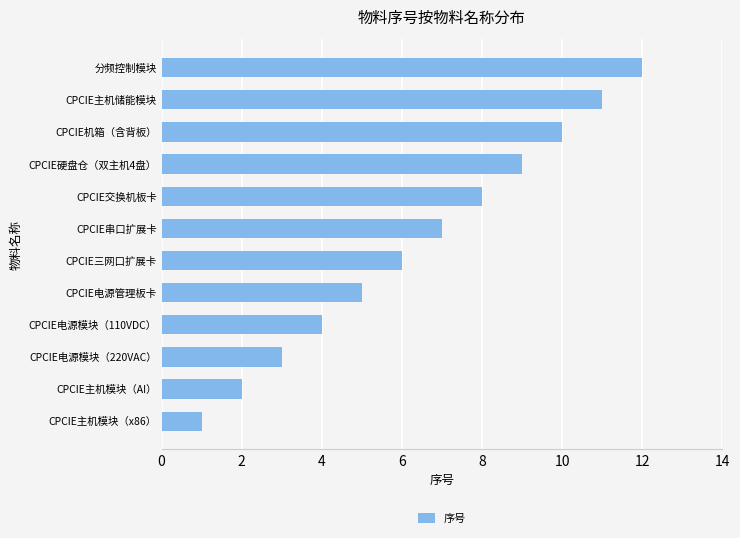

Approximately how many times larger is the value at CPCIE电源模块（220VAC） compared to CPCIE硬盘仓（双主机4盘）?

0.3